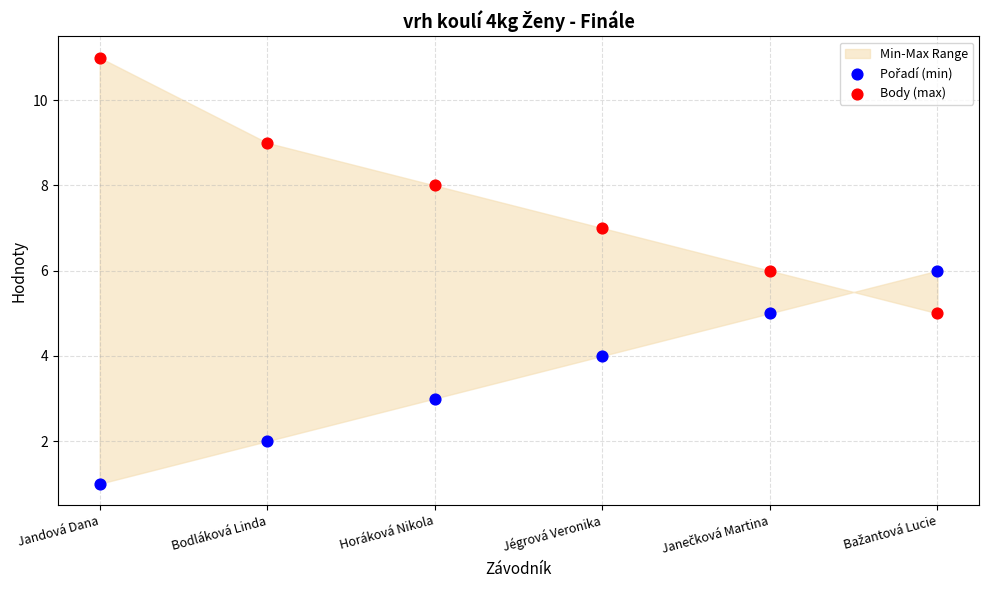

Which series has the widest spread of Y values?

Body (max)